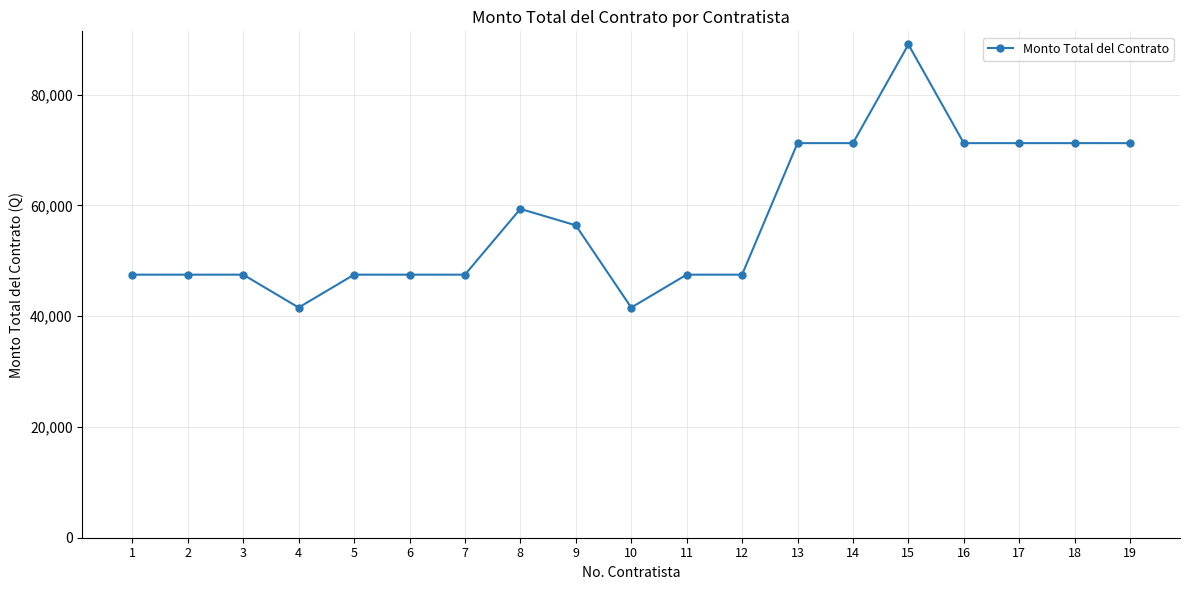

What is the approximate value at 1?

47483.9